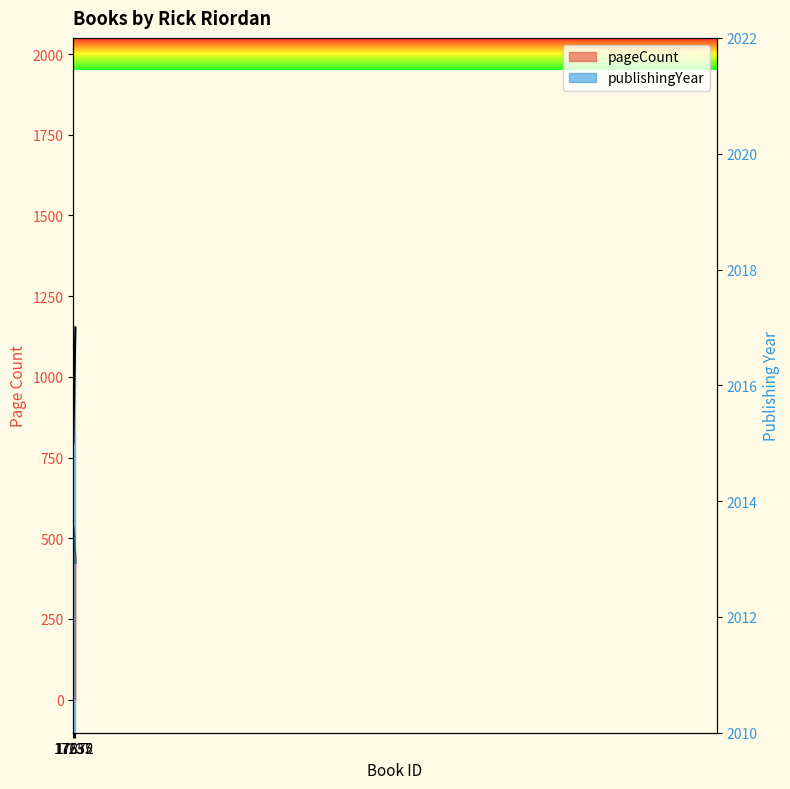

List the series in order of their overall mean, lowest first.

pageCount, publishingYear